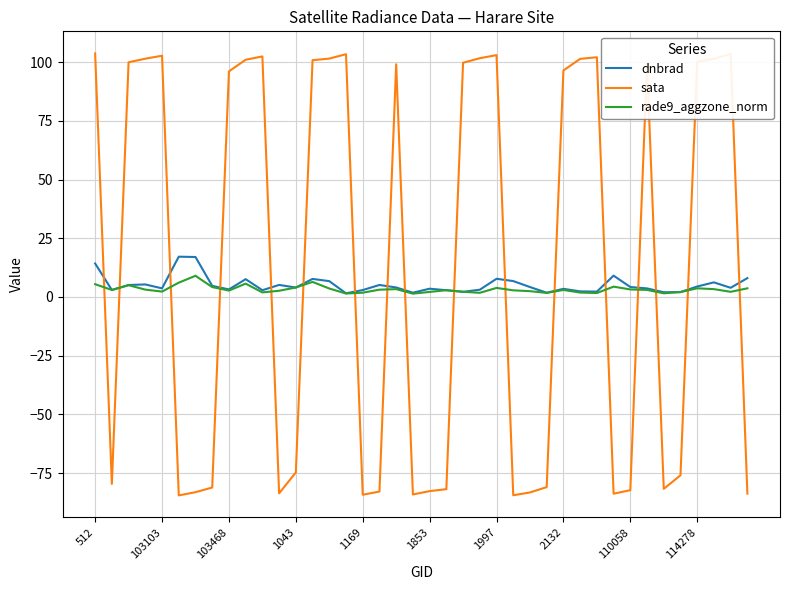

What is the minimum value shown in the chart?

-84.5